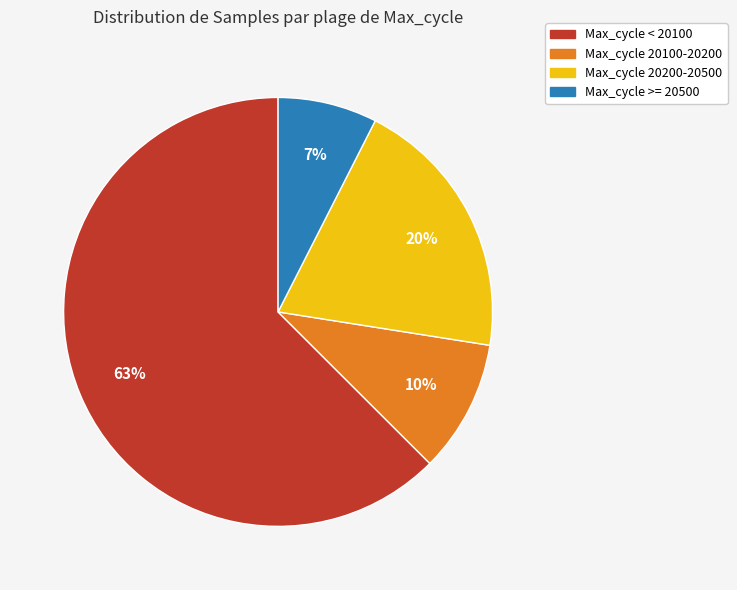

To the nearest percent, what portion does Max_cycle 20200-20500 represent?

20%